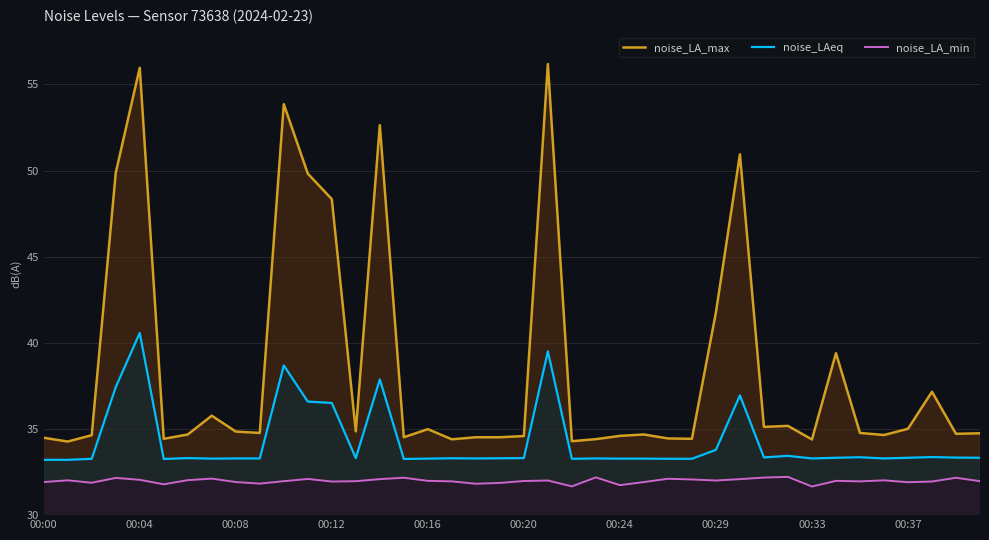

Which series has the largest total across all categories?

noise_LA_max